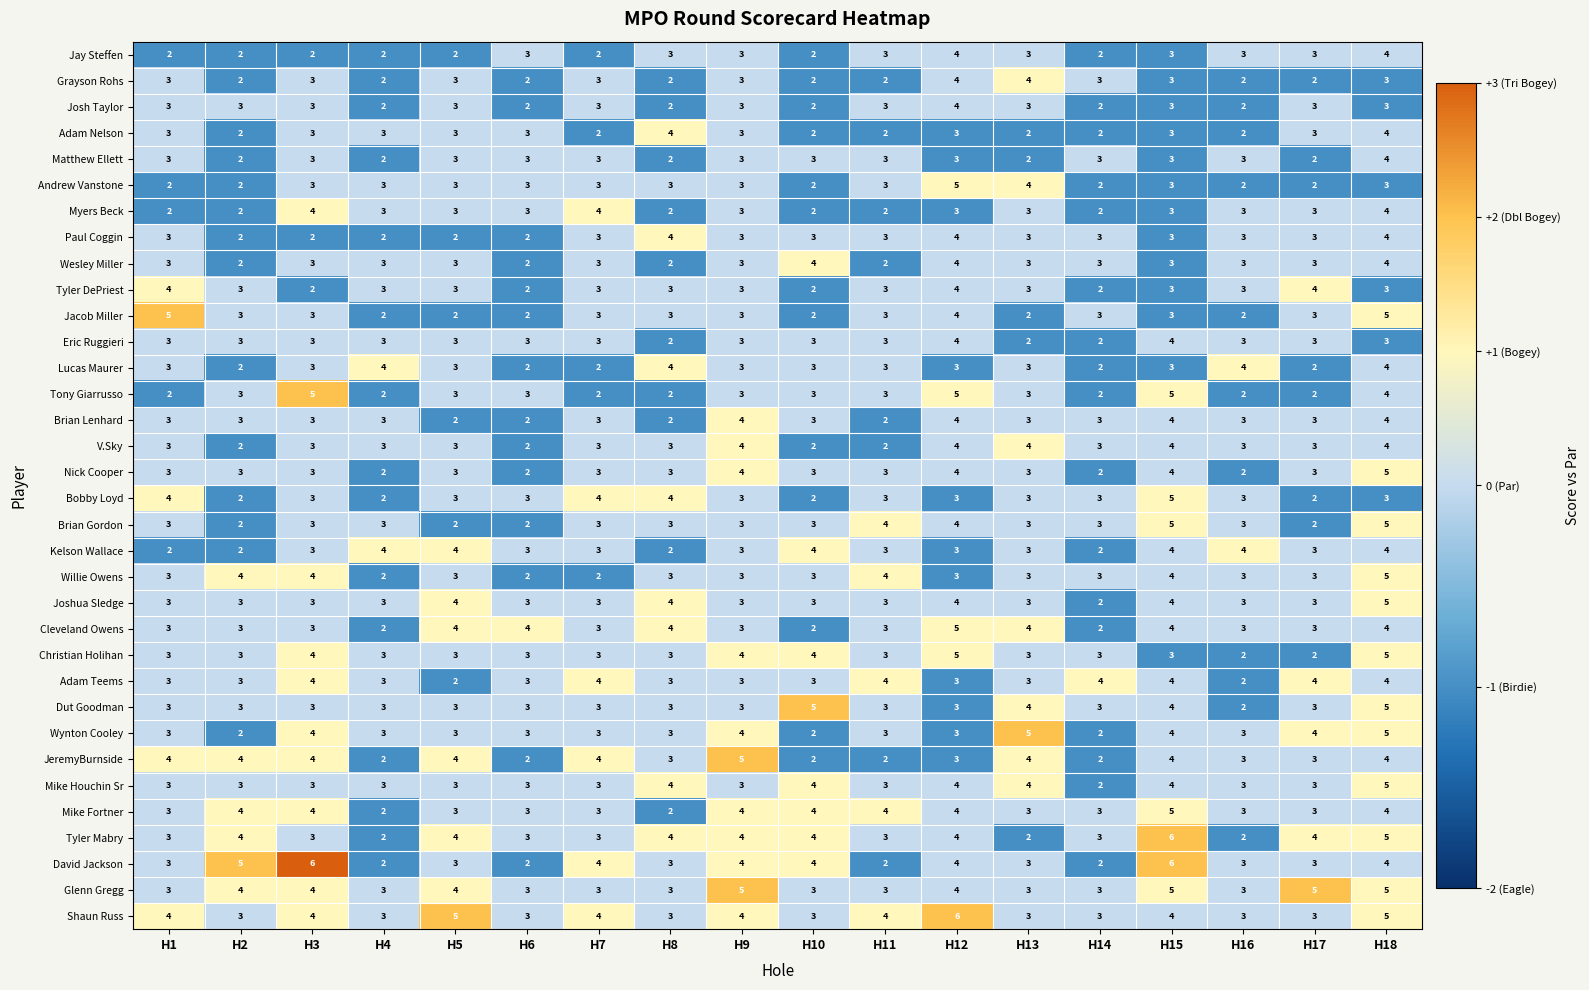

Count the Matthew Ellett values in the range 2 to 3.

17